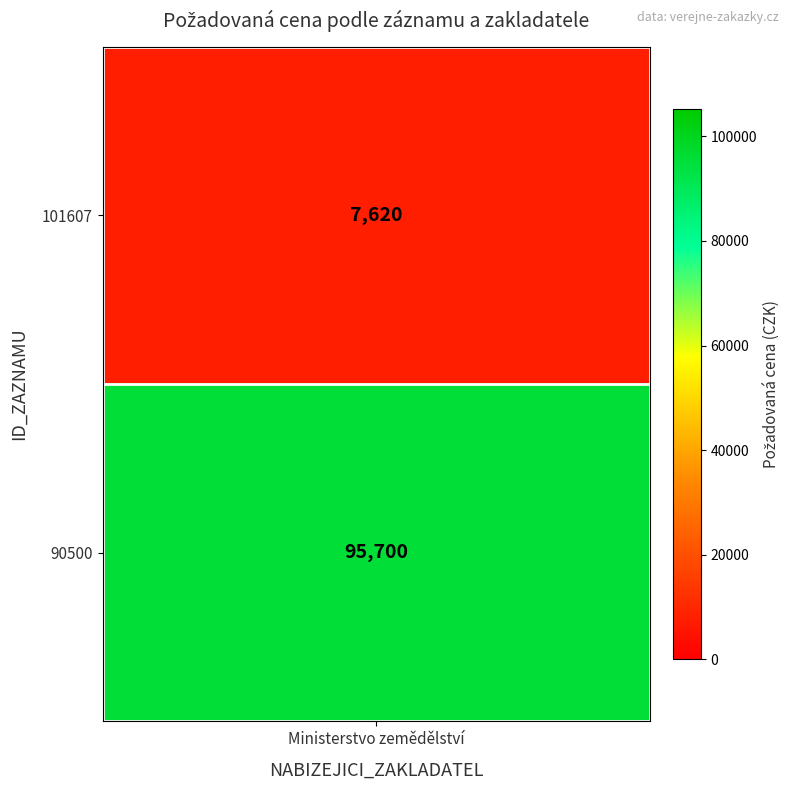

List the labels in order of value, smallest first.

0, 1